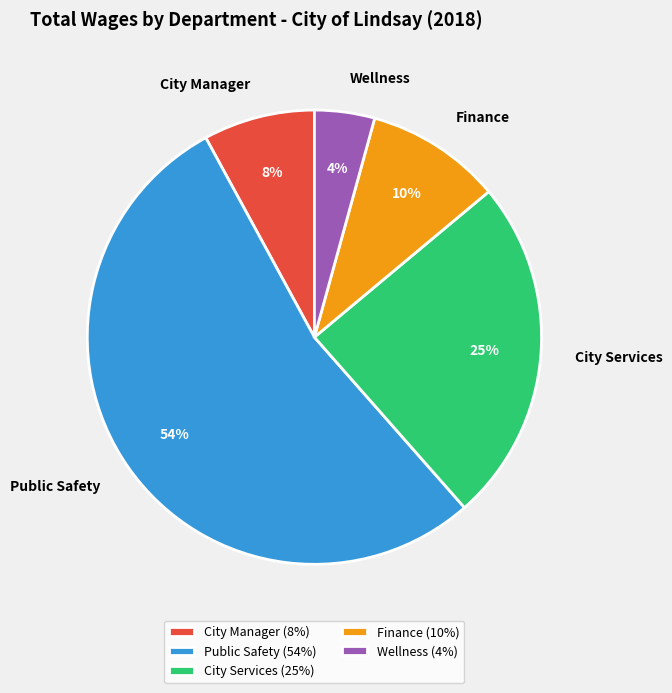

To the nearest percent, what is the combined percentage of Public Safety and City Manager?

61%